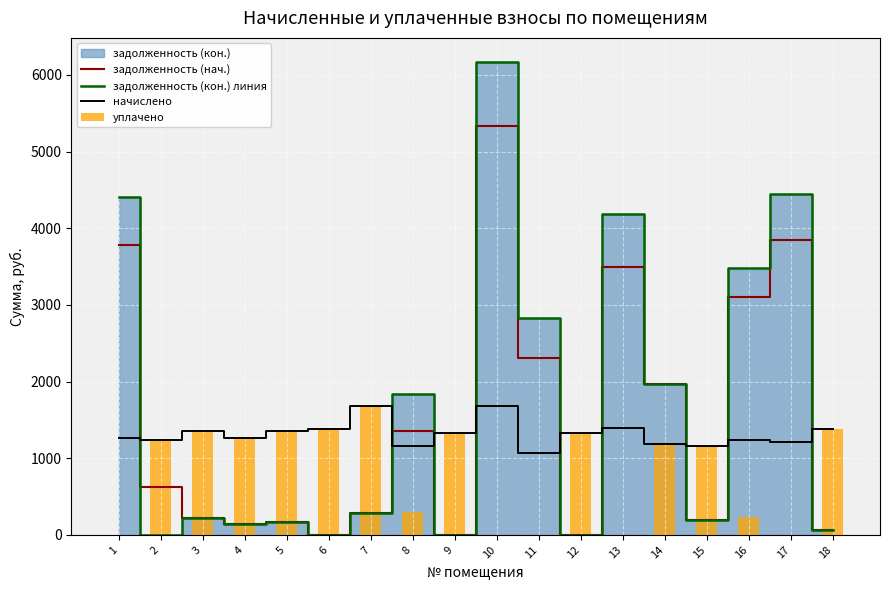

Rank the series by their average value, from highest to lowest.

задолженность (кон.) линия, задолженность (нач.), начислено, уплачено